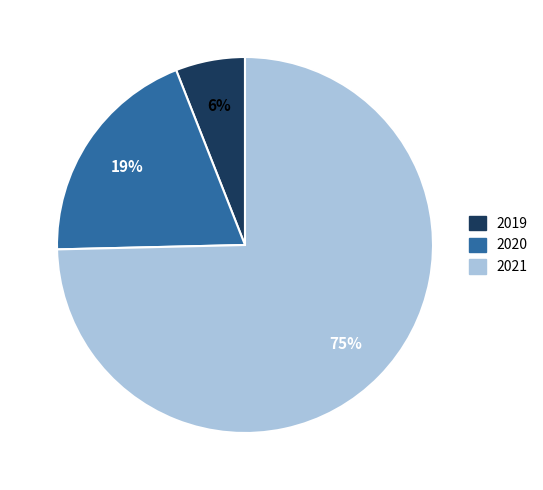

What is the ratio of the value at 2020 to the value at 2021?

0.3